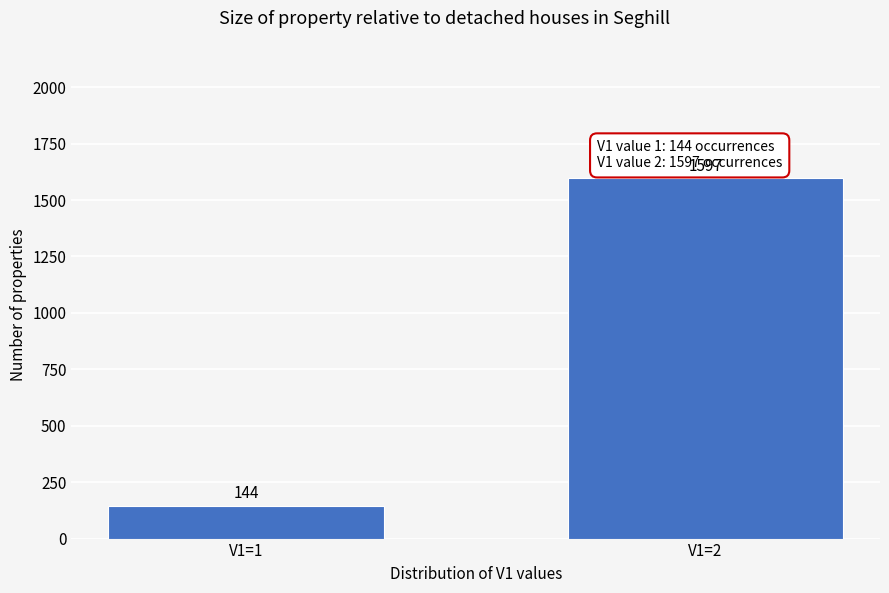

Reading right to left, what are all the values shown in this chart?

V1=2=1597	V1=1=144